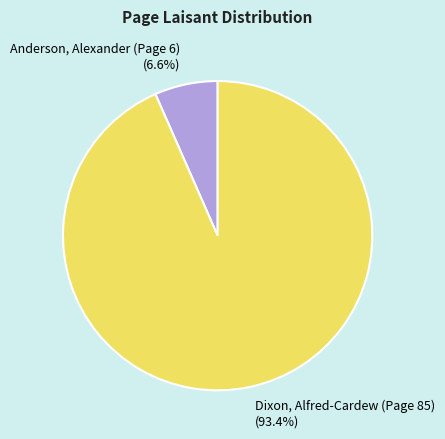

Which slice is the largest?

Dixon, Alfred-Cardew (Page 85)